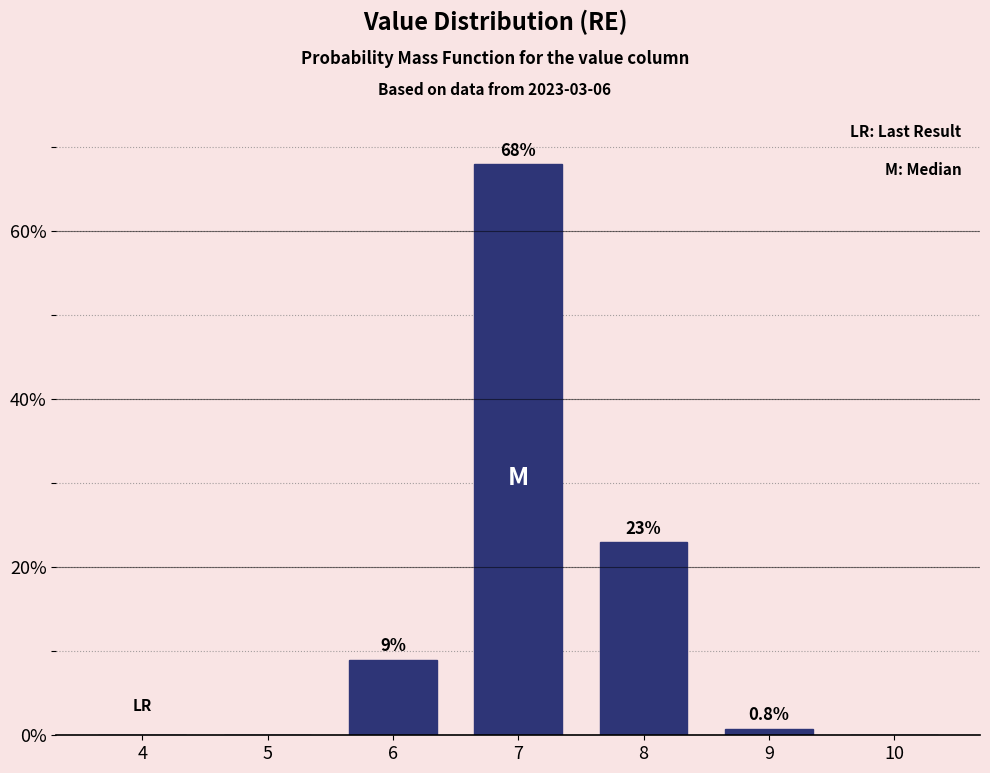

Reading left to right, list all the values displayed in this chart.

4=0.0	5=0.0	6=9.0	7=68.0	8=23.0	9=0.8	10=0.0